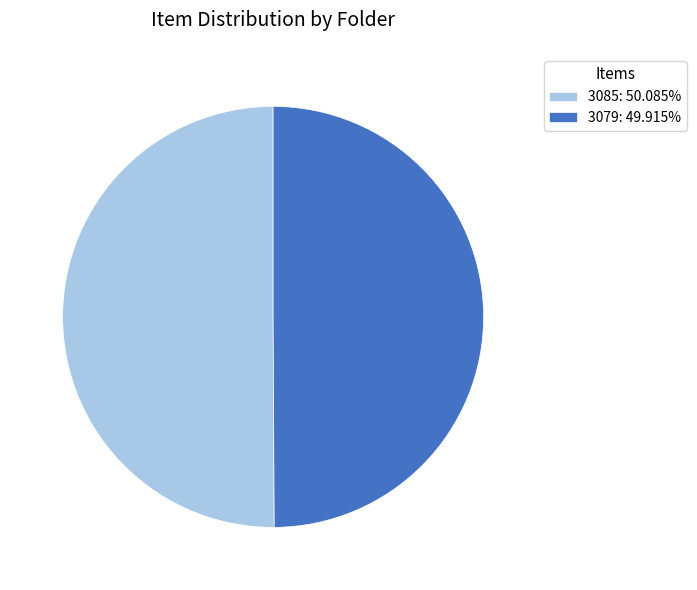

Approximately how many times larger is the value at 3085: 50.085% compared to 3079: 49.915%?

1.0